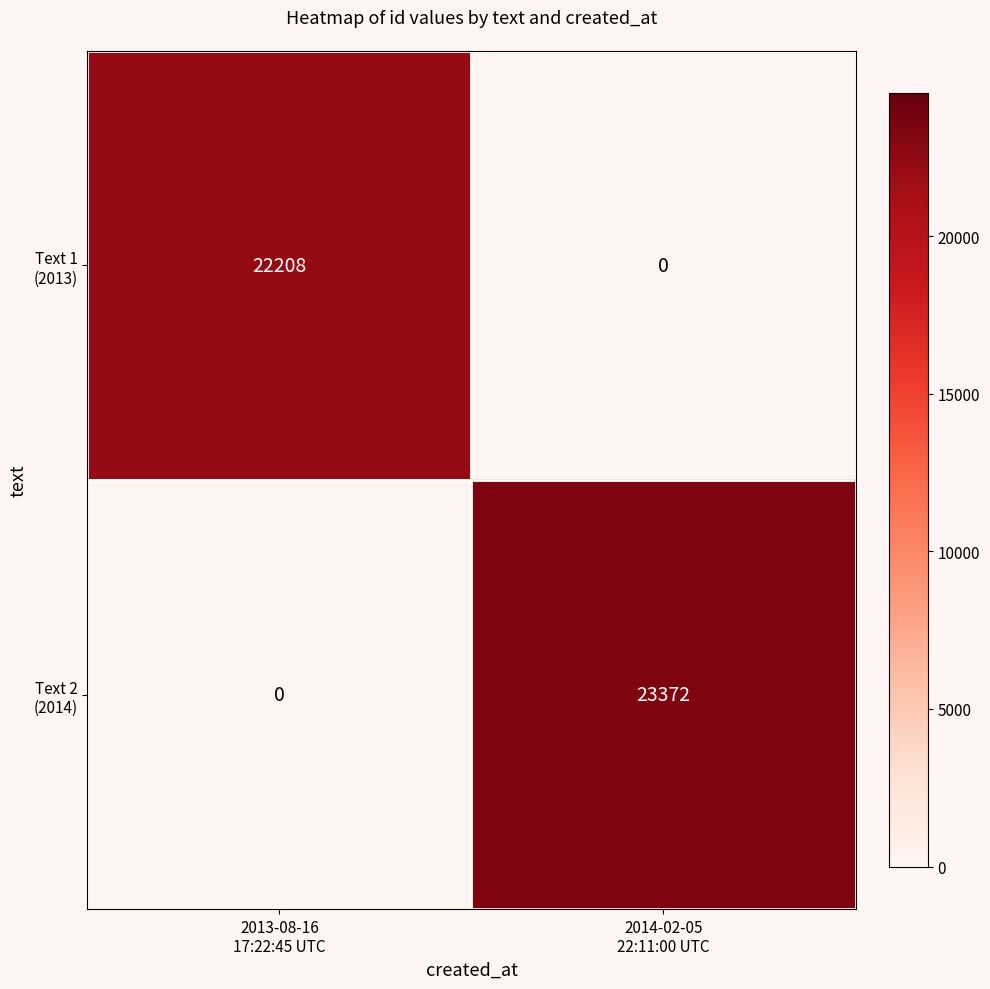

What is the maximum value shown in the chart?

23372